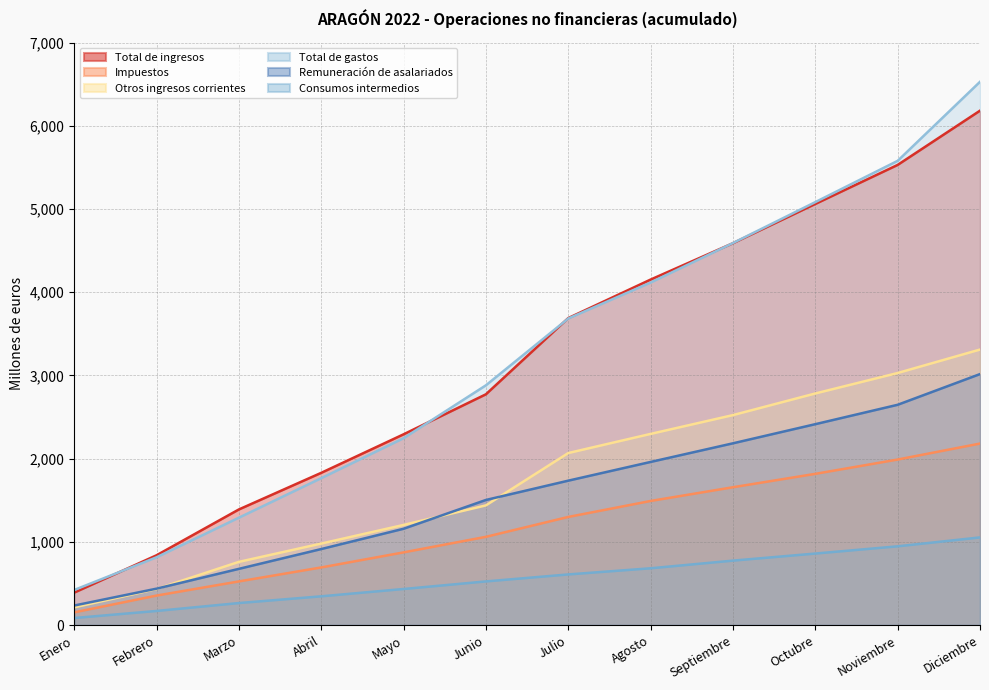

What is the difference between the second highest and second lowest values in the Consumos intermedios series?

777